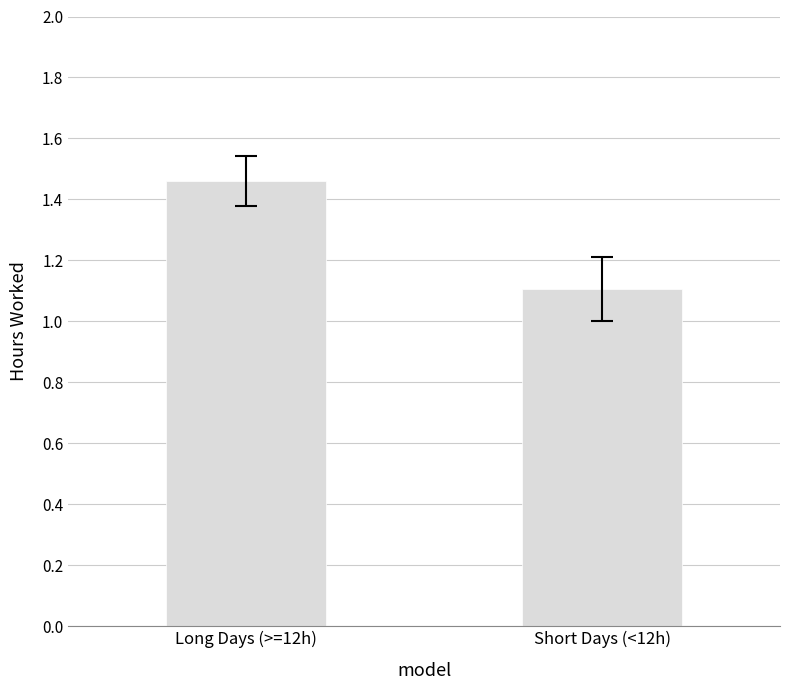

List the labels in order of value, smallest first.

Short Days (<12h), Long Days (>=12h)